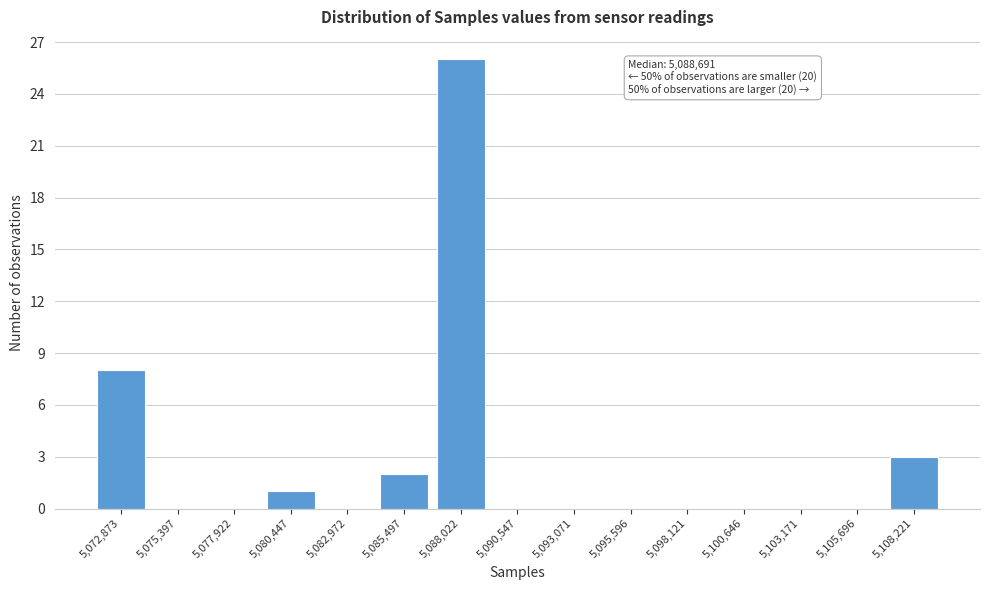

Reading right to left, list all the values displayed in this chart.

5,108,221=3	5,105,696=0	5,103,171=0	5,100,646=0	5,098,121=0	5,095,596=0	5,093,071=0	5,090,547=0	5,088,022=26	5,085,497=2	5,082,972=0	5,080,447=1	5,077,922=0	5,075,397=0	5,072,873=8